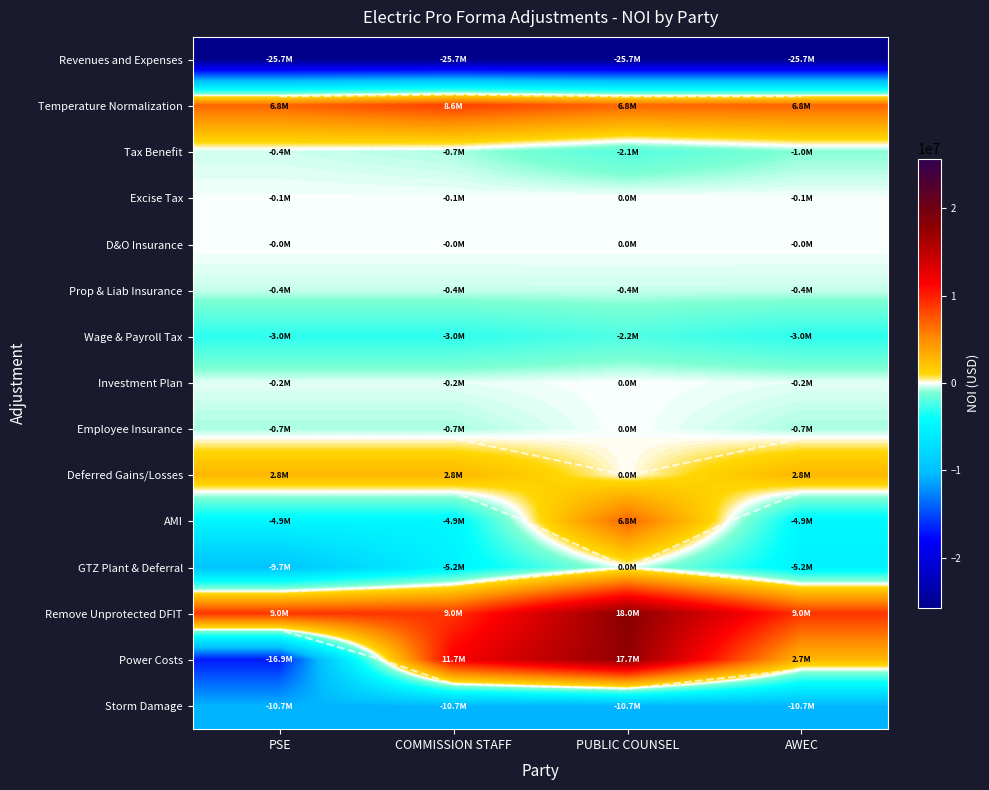

What is the sum of all Investment Plan values?

-624532.0